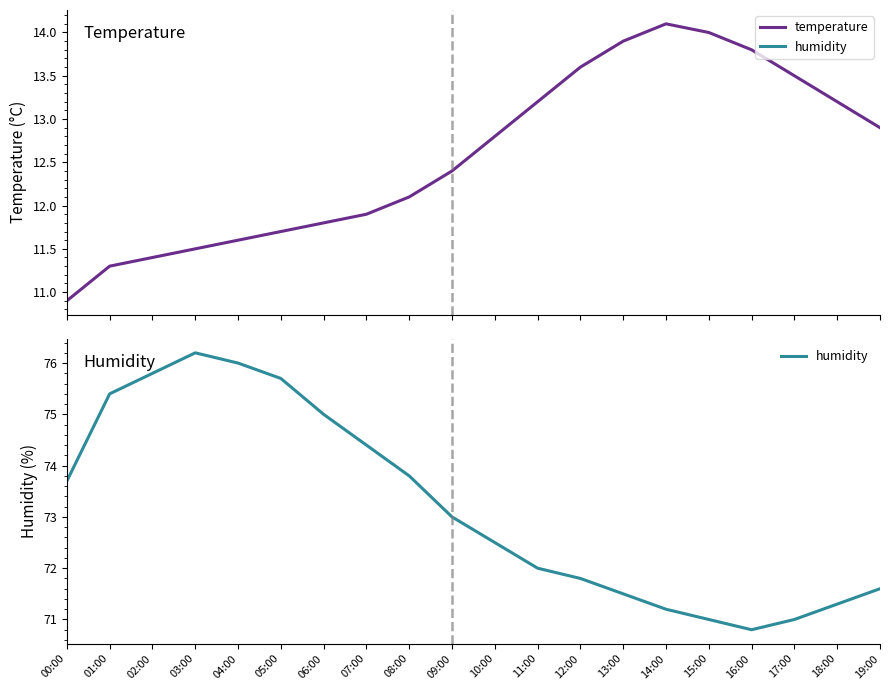

Reading right to left, list all the values displayed in this chart.

temperature: 12.9	13.2	13.5	13.8	14.0	14.1	13.9	13.6	13.2	12.8	12.4	12.1	11.9	11.8	11.7	11.6	11.5	11.4	11.3	10.9
humidity: 71.6	71.3	71.0	70.8	71.0	71.2	71.5	71.8	72.0	72.5	73.0	73.8	74.4	75.0	75.7	76.0	76.2	75.8	75.4	73.7